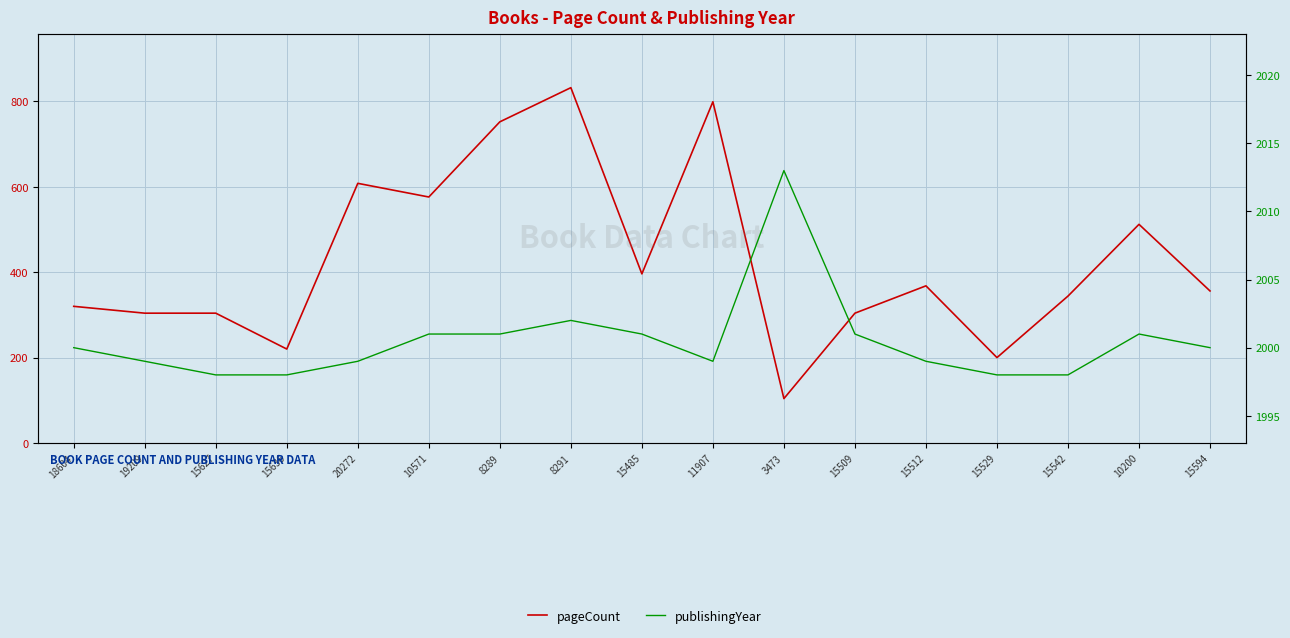

Is this an area chart (filled region under the line)?

No